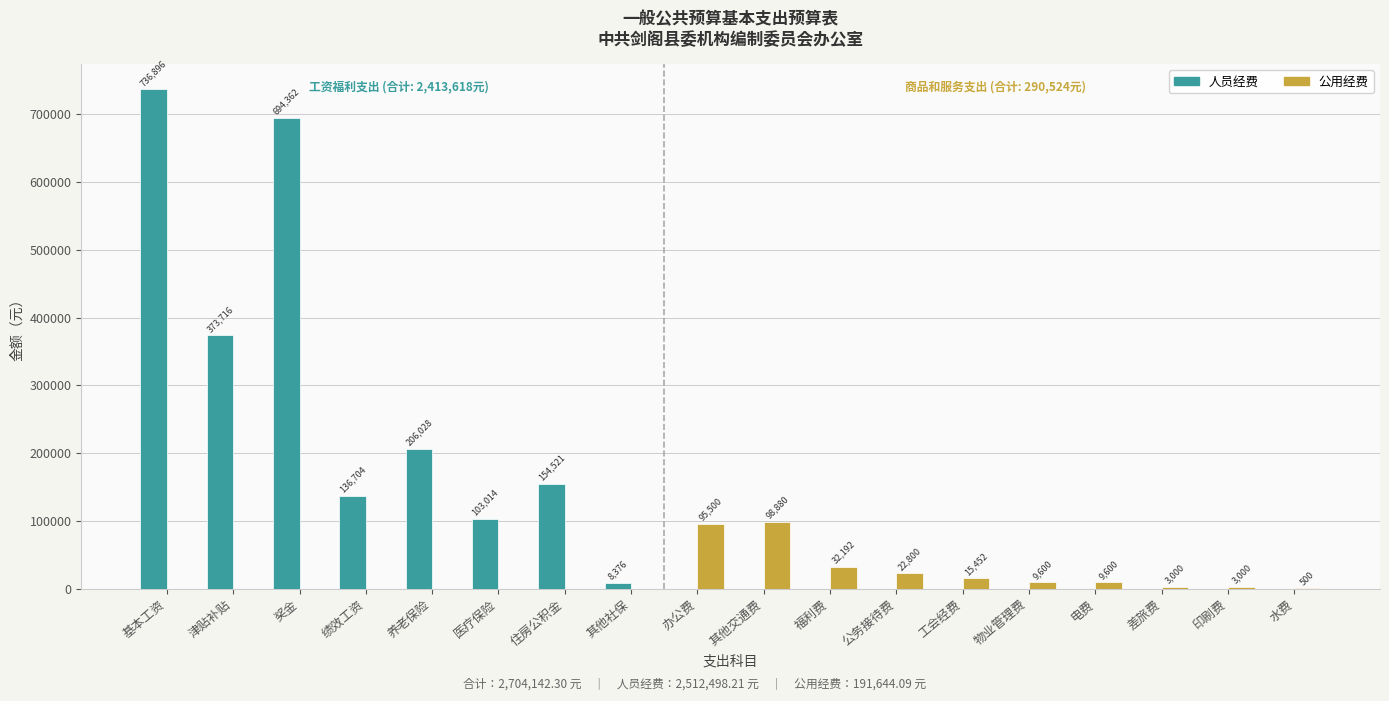

At which category is the sum across all series the highest?

基本工资